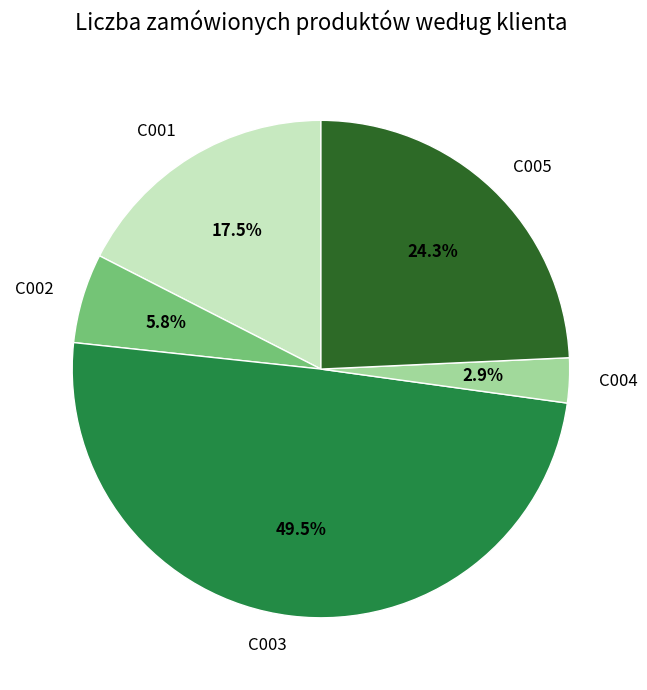

Between C005 and C003, which is larger?

C003